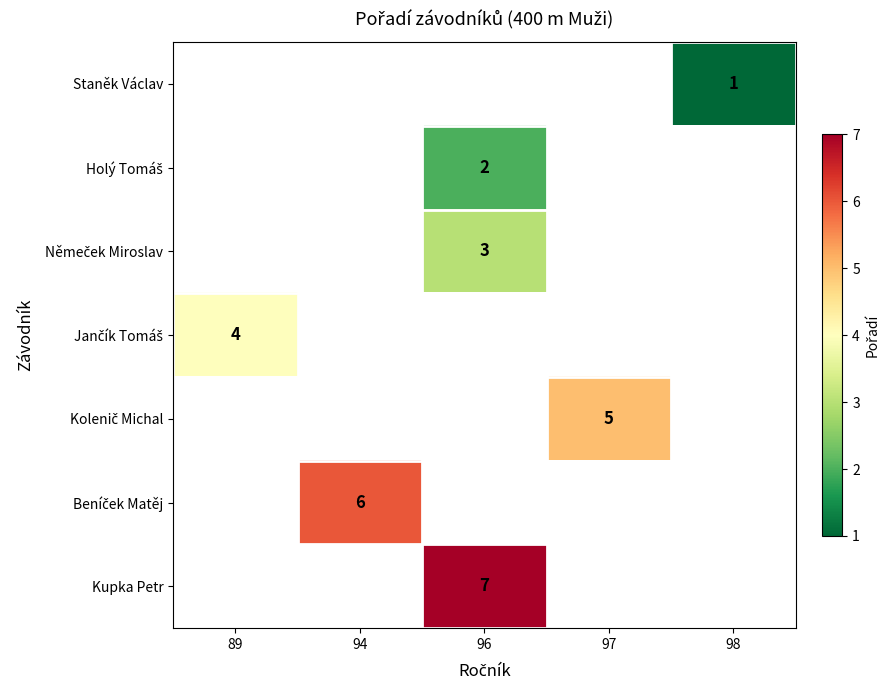

What is the smallest value displayed?

1.0